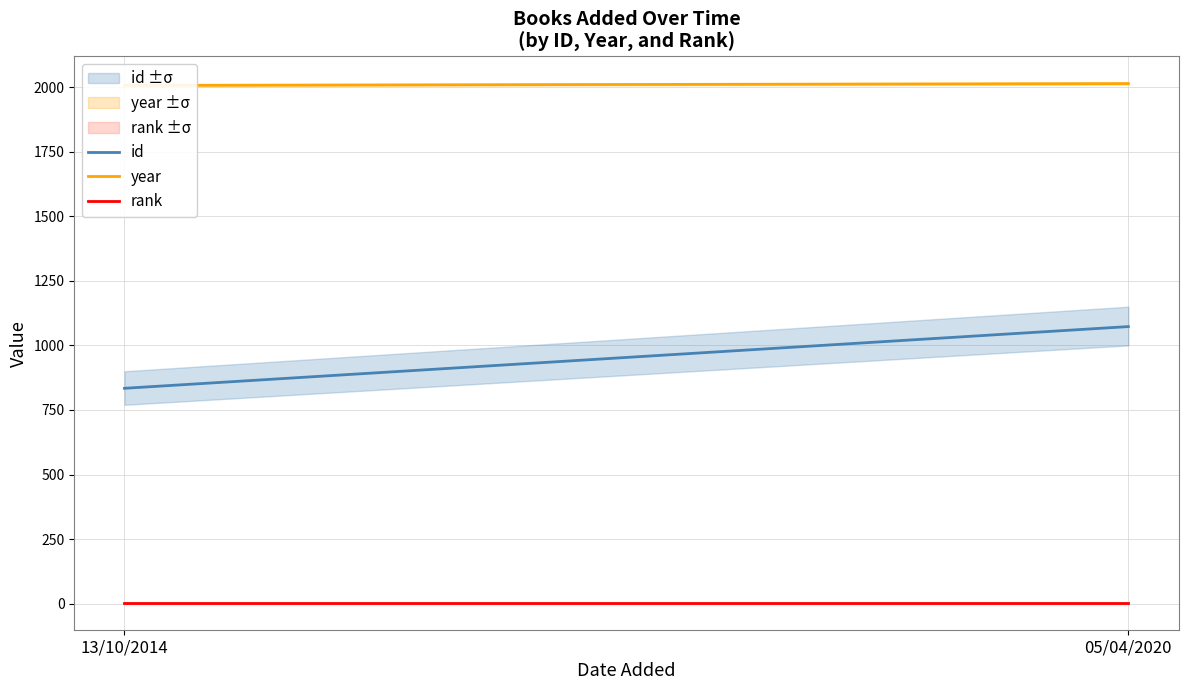

What is the highest value of the year series?

2014